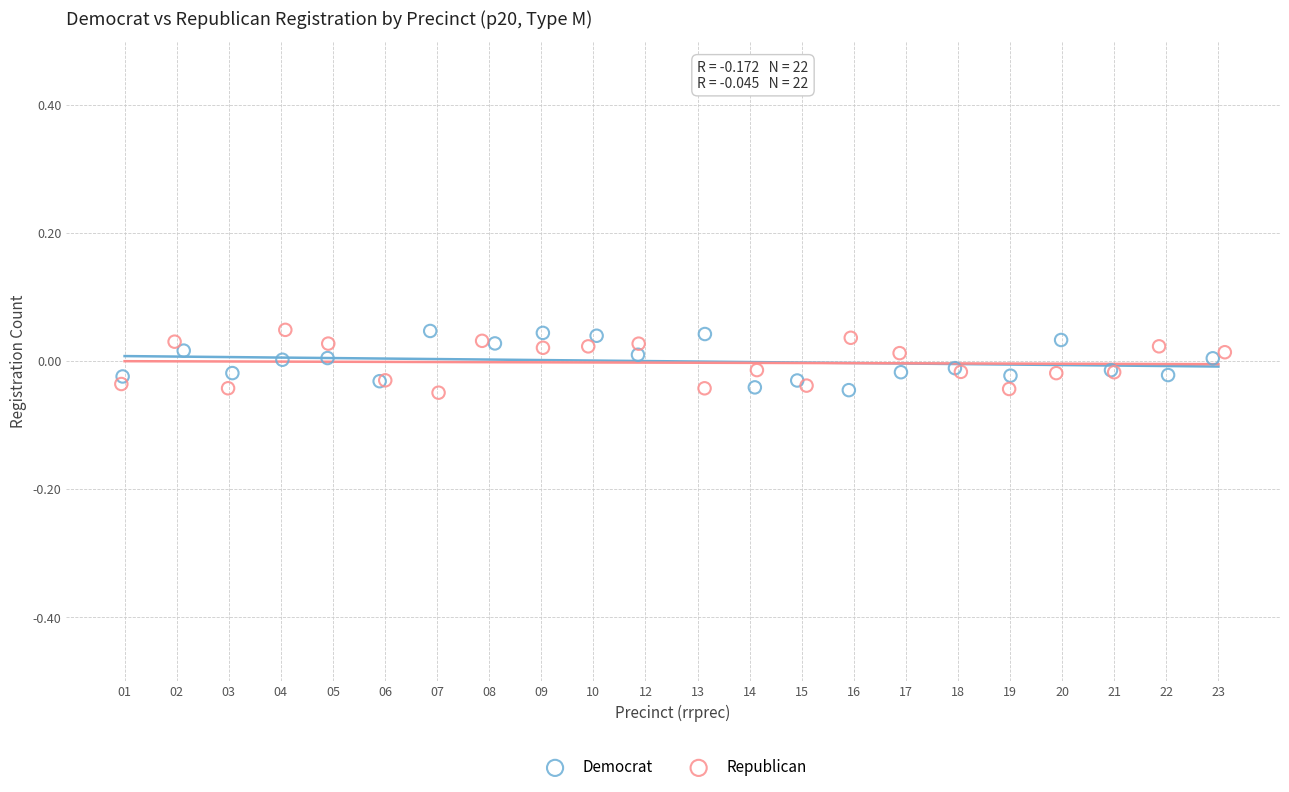

What are all the series names shown in the legend?

Democrat, Republican